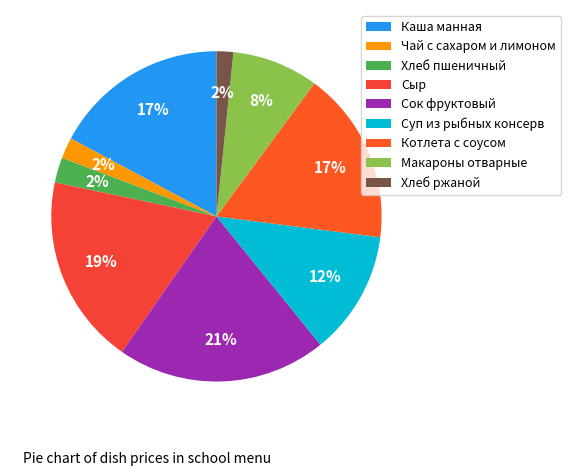

How much of the chart is everything except Чай с сахаром и лимоном?

97.9%